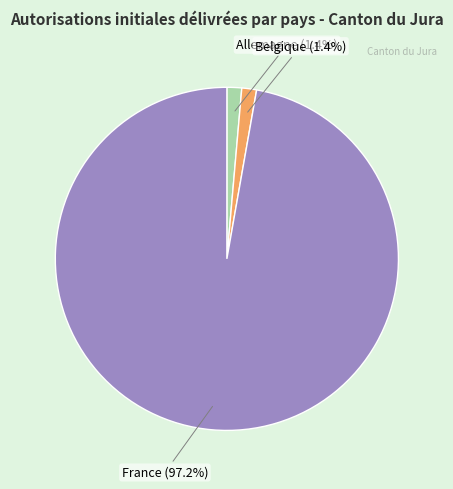

What percentage is NOT represented by Belgique?

98.6%